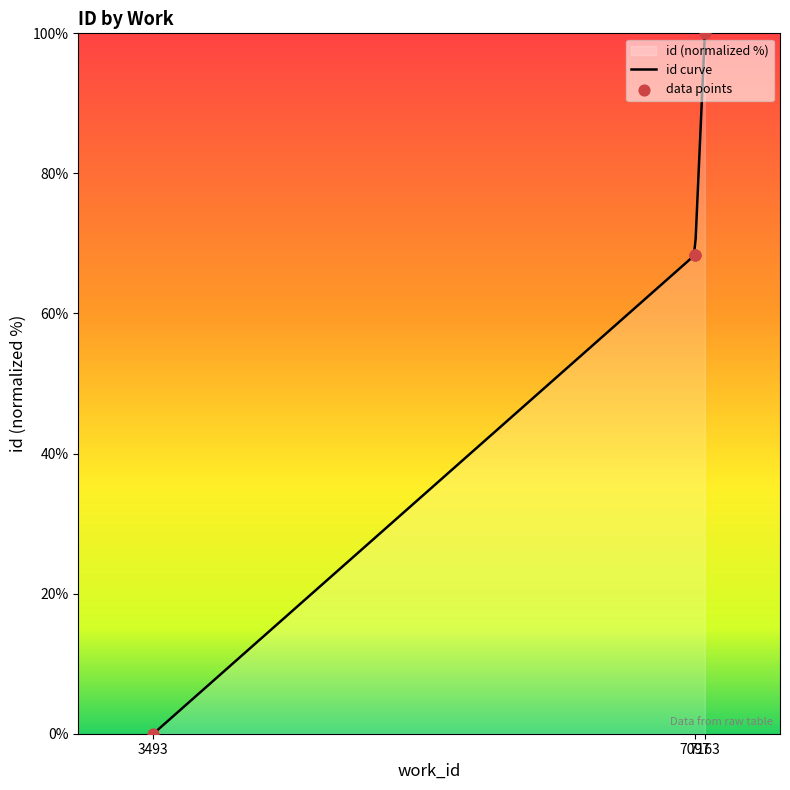

Which has a higher value, 3493 or 7097?

7097